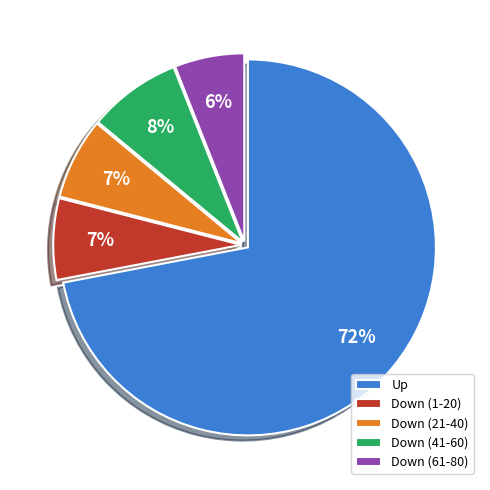

Is the sum of Down (1-20) and Down (21-40) greater than half?

No